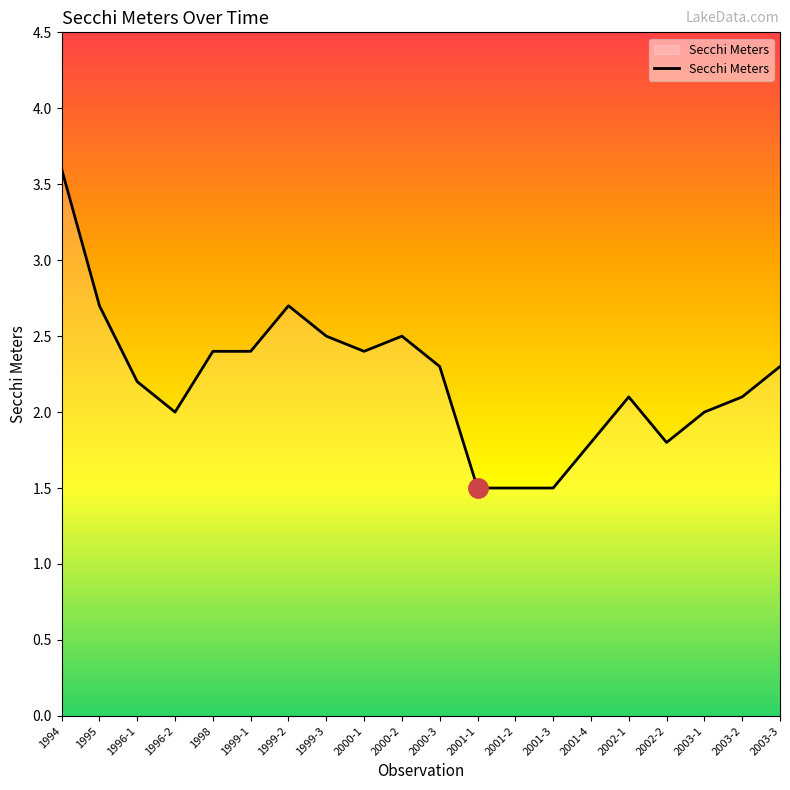

Reading left to right, extract all data points from this chart.

3.6	2.7	2.2	2.0	2.4	2.4	2.7	2.5	2.4	2.5	2.3	1.5	1.5	1.5	1.8	2.1	1.8	2.0	2.1	2.3